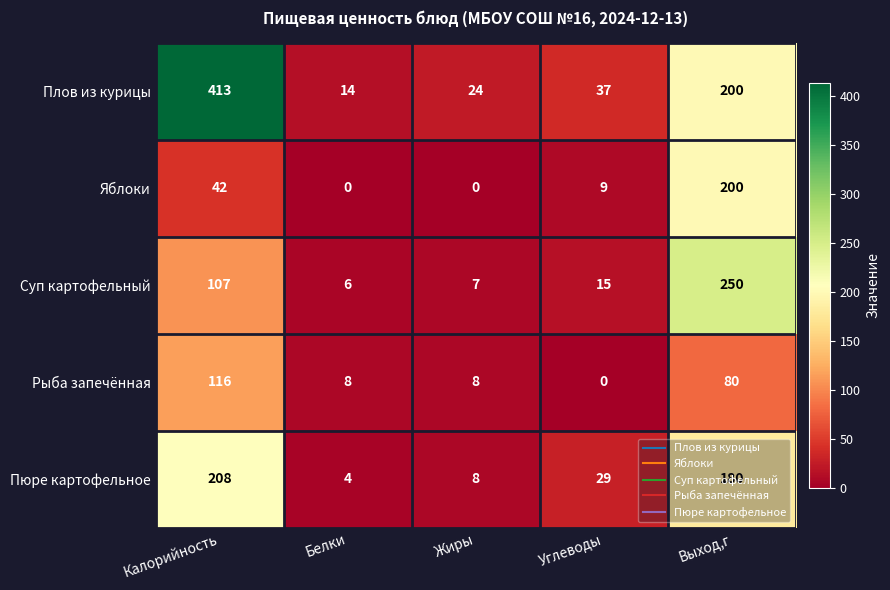

What is the difference between the maximum and minimum values in the Пюре картофельное series?

204